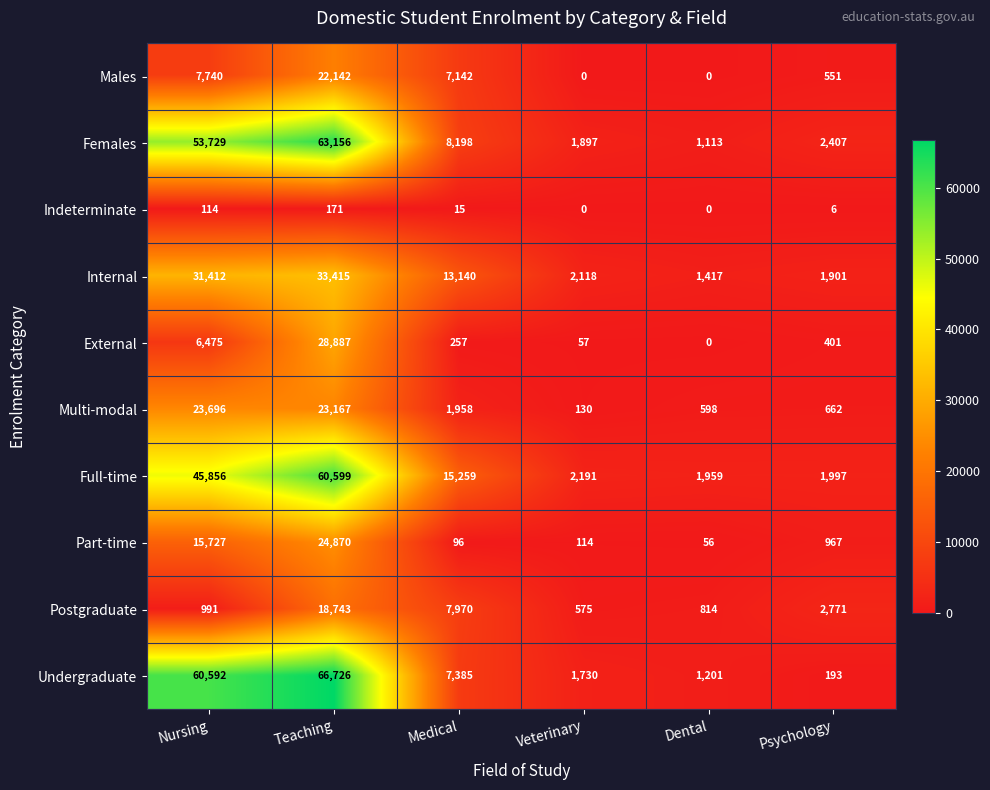

Which series has the widest spread of values?

Undergraduate